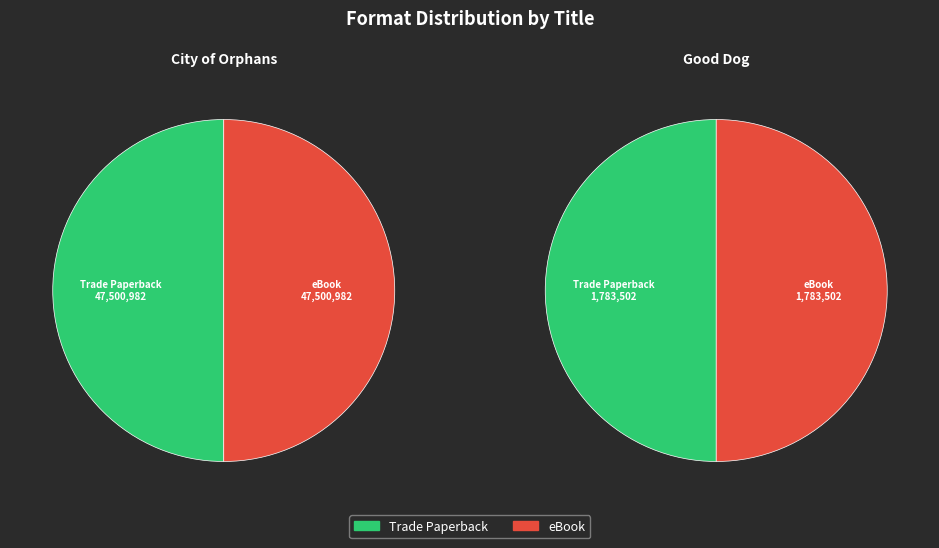

Combined, what portion of the pie is Good Dog and City of Orphans?

100.0%